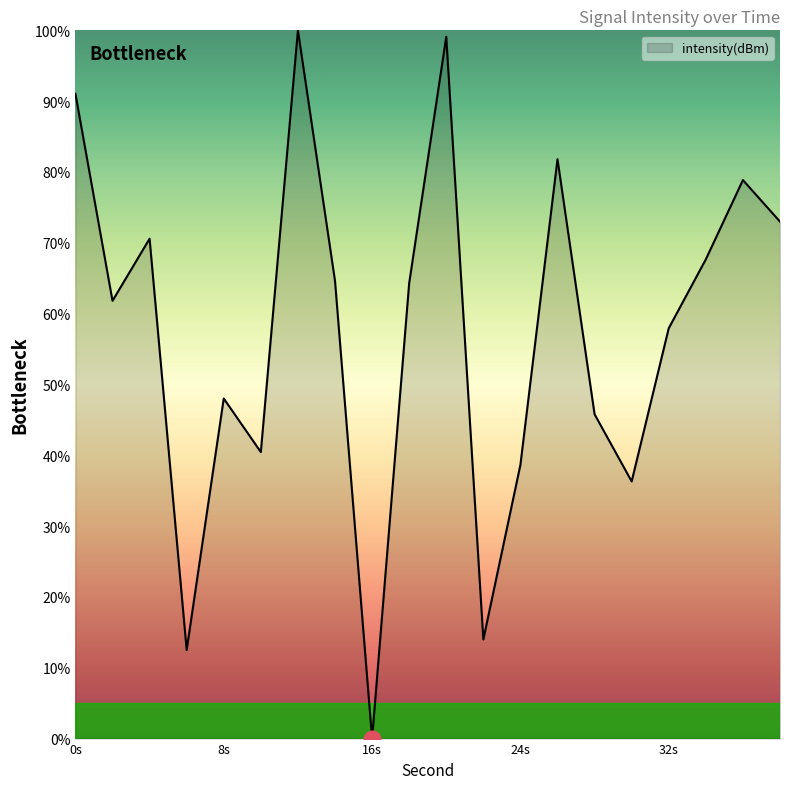

Reading left to right, extract all data points from this chart.

91.0	61.8	70.6	12.5	48.0	40.5	100.0	64.6	0.0	64.3	99.1	14.0	38.7	81.8	45.8	36.3	57.9	67.7	78.9	73.0